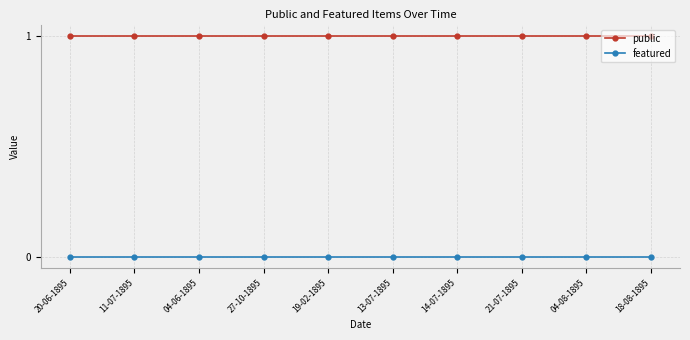

Is it true that public equals 1 at 18-08-1895?

True